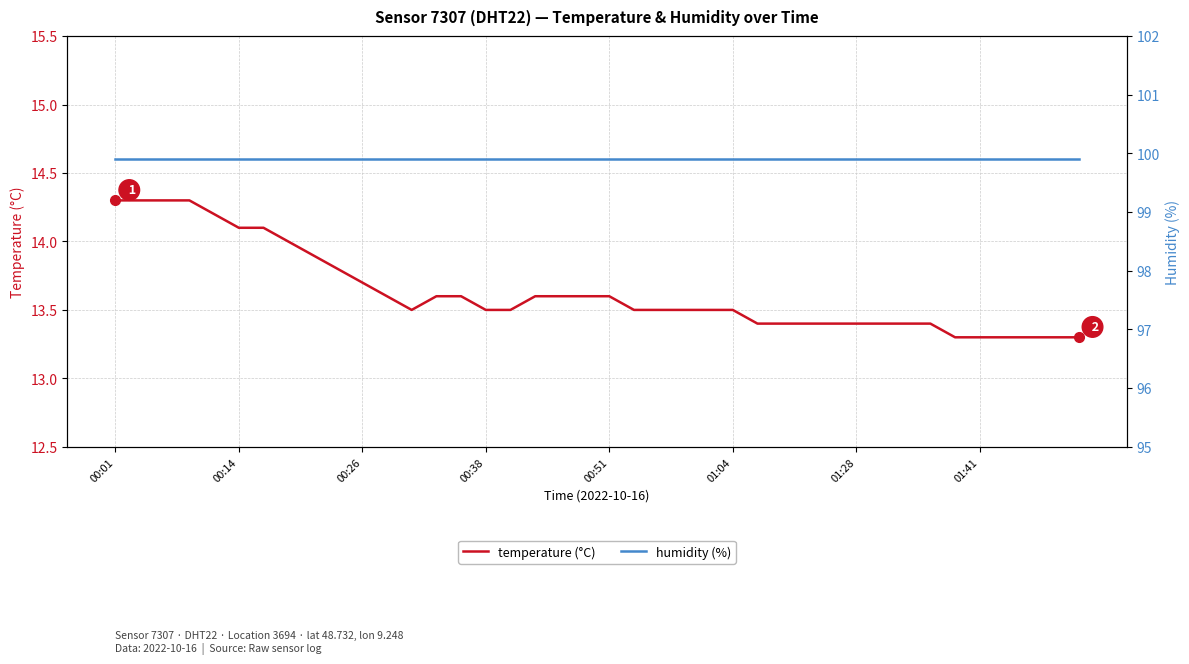

Count the number of categories in the chart.

40